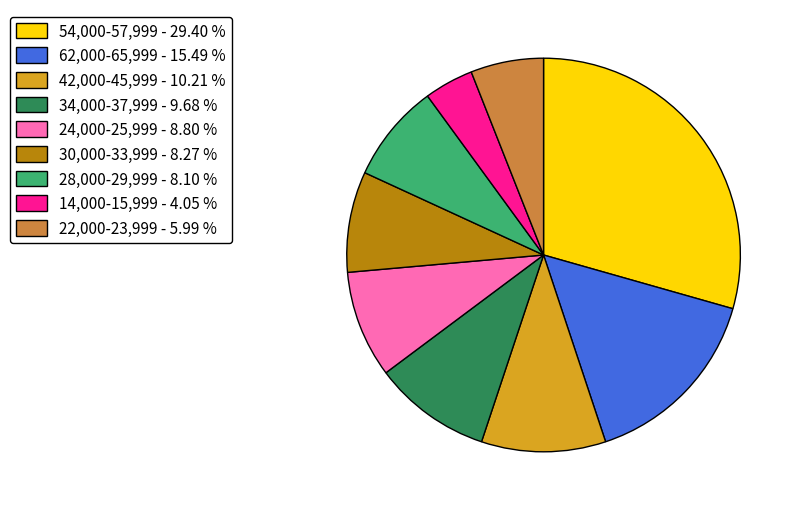

Is the sum of 28,000-29,999 - 8.10 % and 62,000-65,999 - 15.49 % greater than half?

No